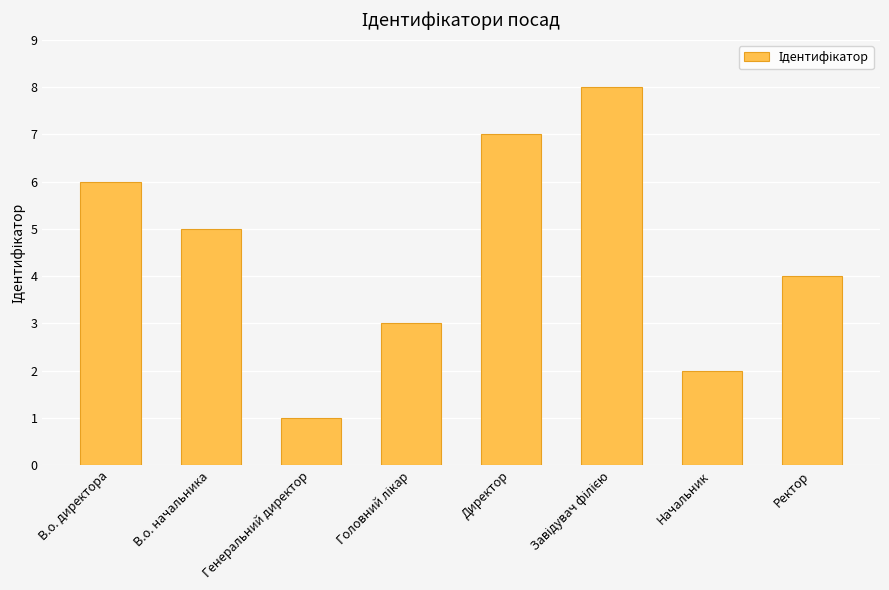

The value at В.о. начальника is 7. True or false?

False